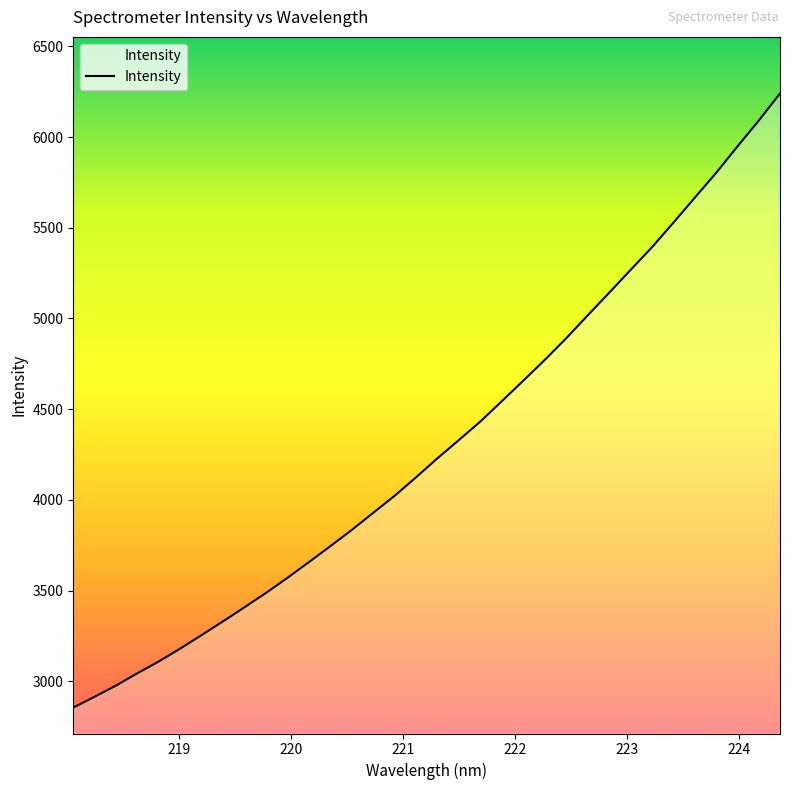

What is the minimum value shown in the chart?

2855.3